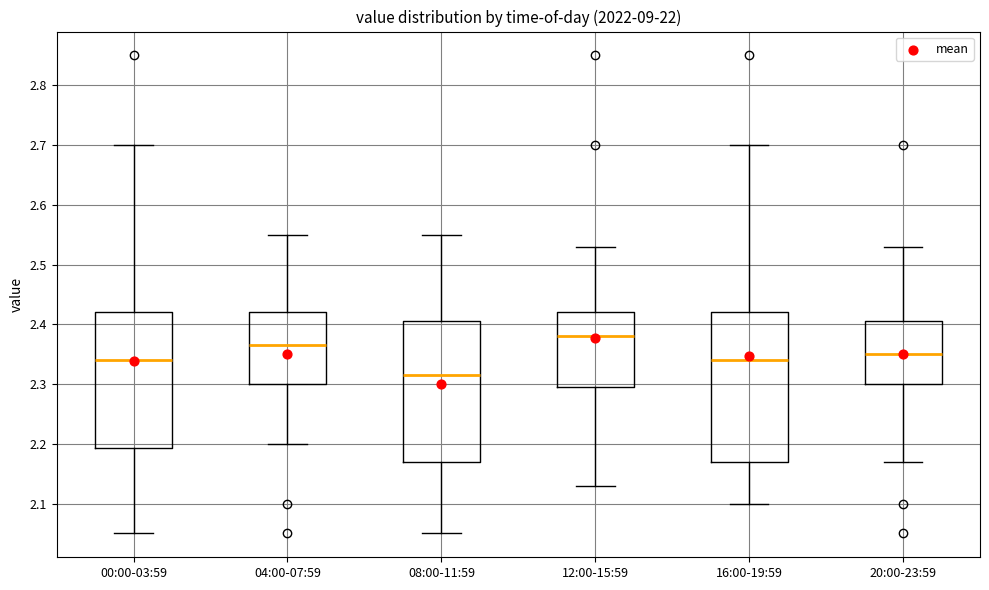

Reading left to right, read every box against the y-axis: the position of its median line, the range the box covers, and the ends of its whiskers. The values are not printed on the chart, so give them approximately, as read against the axis.

00:00-03:59: median 2.34, box 2.19 to 2.42, whiskers 2.05 to 2.70
04:00-07:59: median 2.37, box 2.30 to 2.42, whiskers 2.20 to 2.55
08:00-11:59: median 2.32, box 2.17 to 2.41, whiskers 2.05 to 2.55
12:00-15:59: median 2.38, box 2.30 to 2.42, whiskers 2.13 to 2.53
16:00-19:59: median 2.34, box 2.17 to 2.42, whiskers 2.10 to 2.70
20:00-23:59: median 2.35, box 2.30 to 2.41, whiskers 2.17 to 2.53